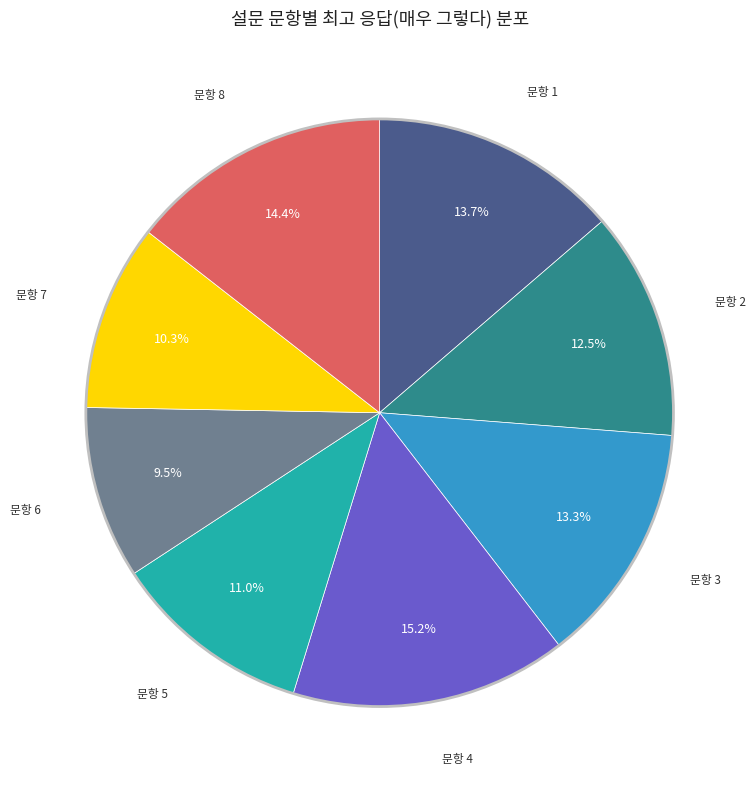

Does any single category account for the majority?

No